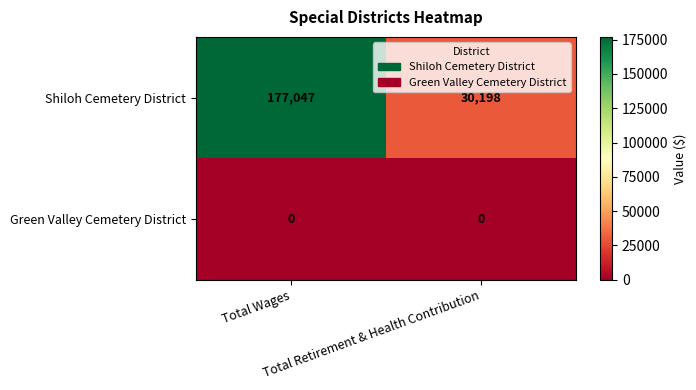

Rank the series by their average value, from lowest to highest.

Green Valley Cemetery District, Shiloh Cemetery District